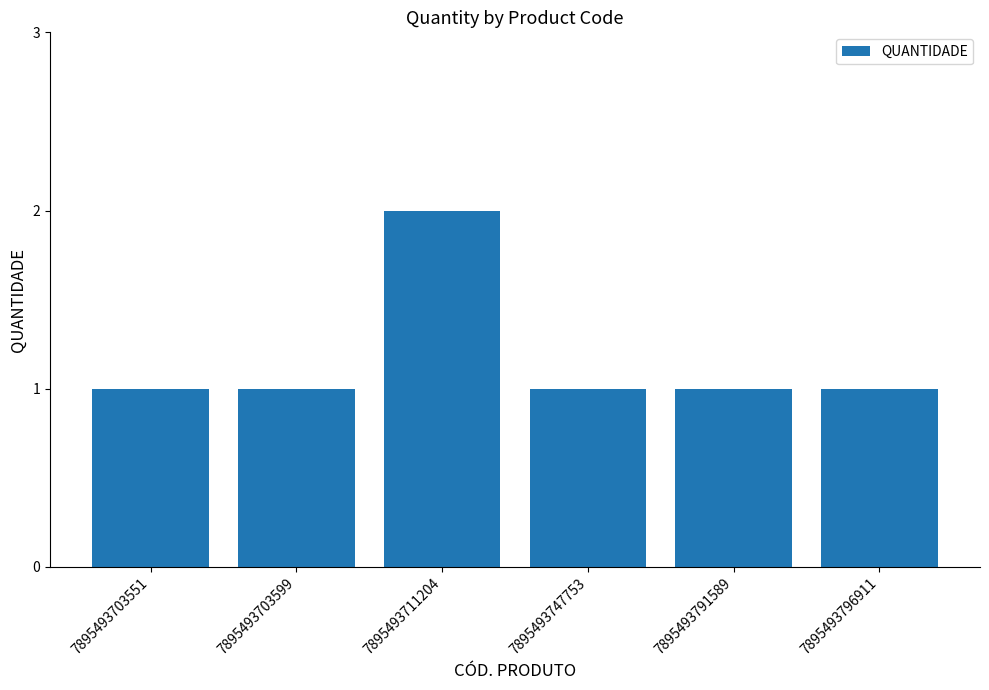

Count the number of data series in this chart.

1